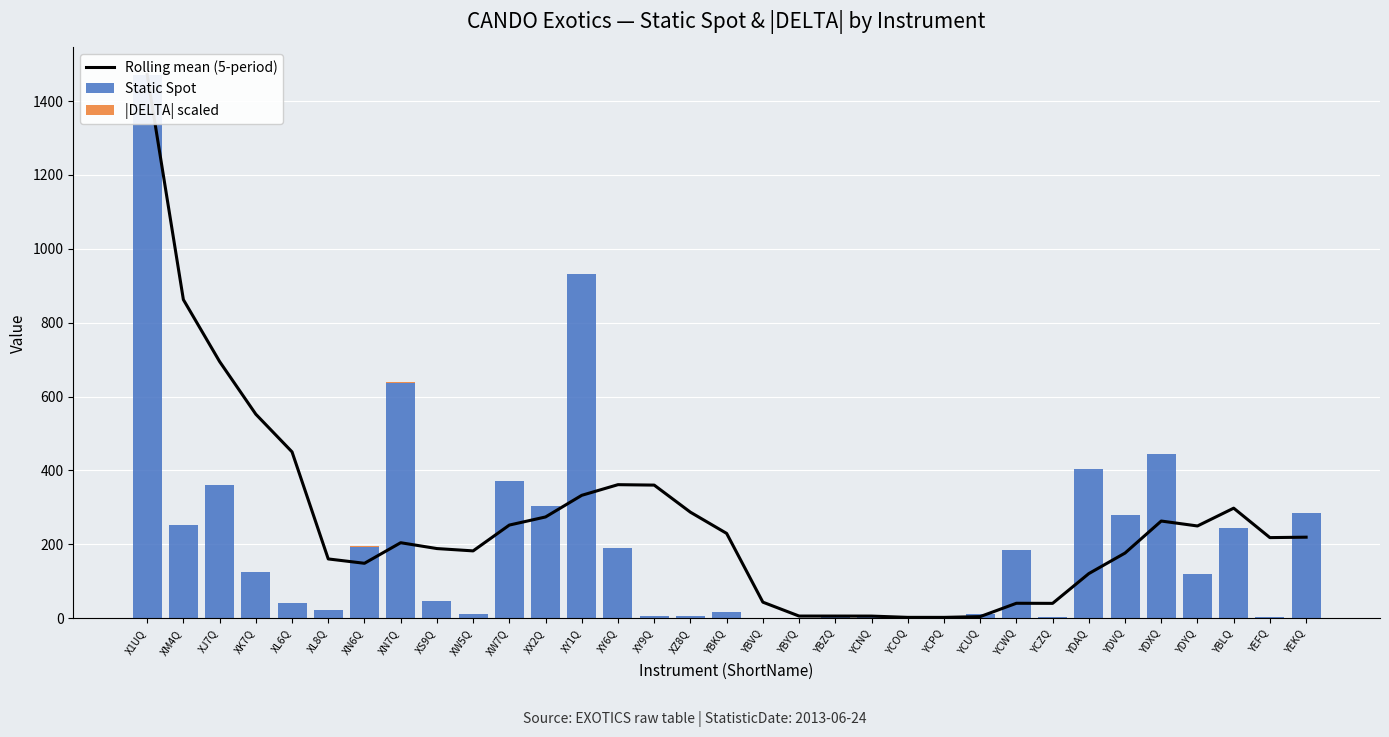

Where is Rolling mean (5-period) nearest to the value 736?

XJ7Q